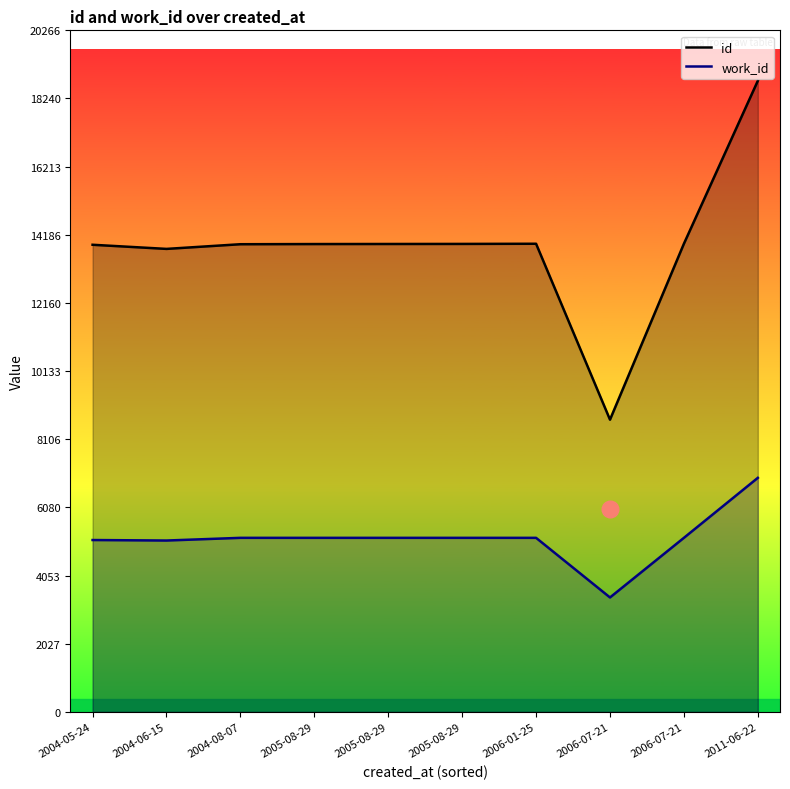

List the series in order of their peak value, lowest first.

work_id, id